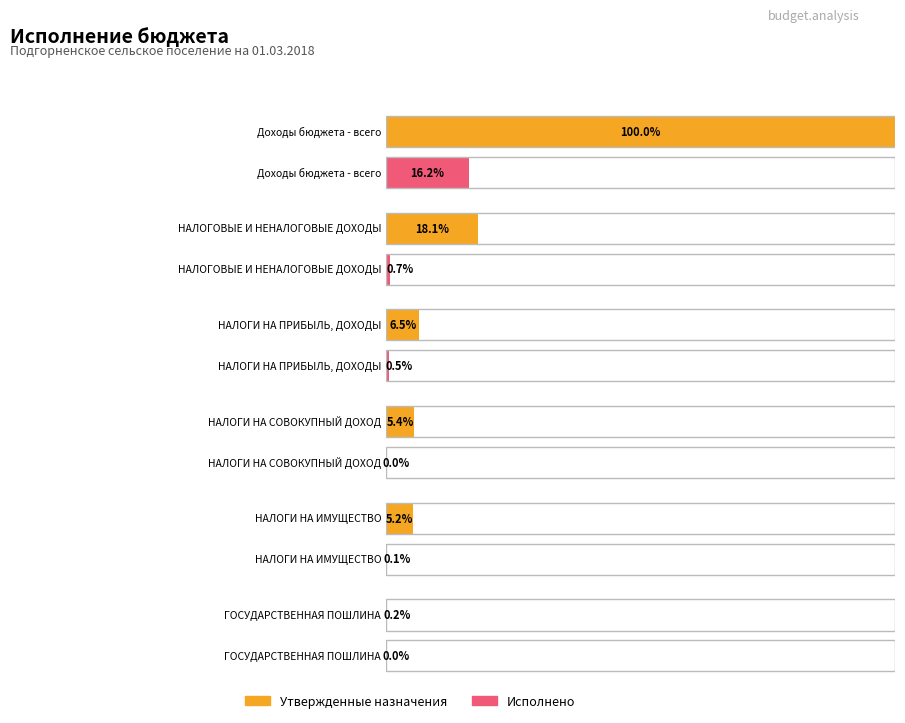

At which category is the sum across all series the highest?

Доходы бюджета - всего